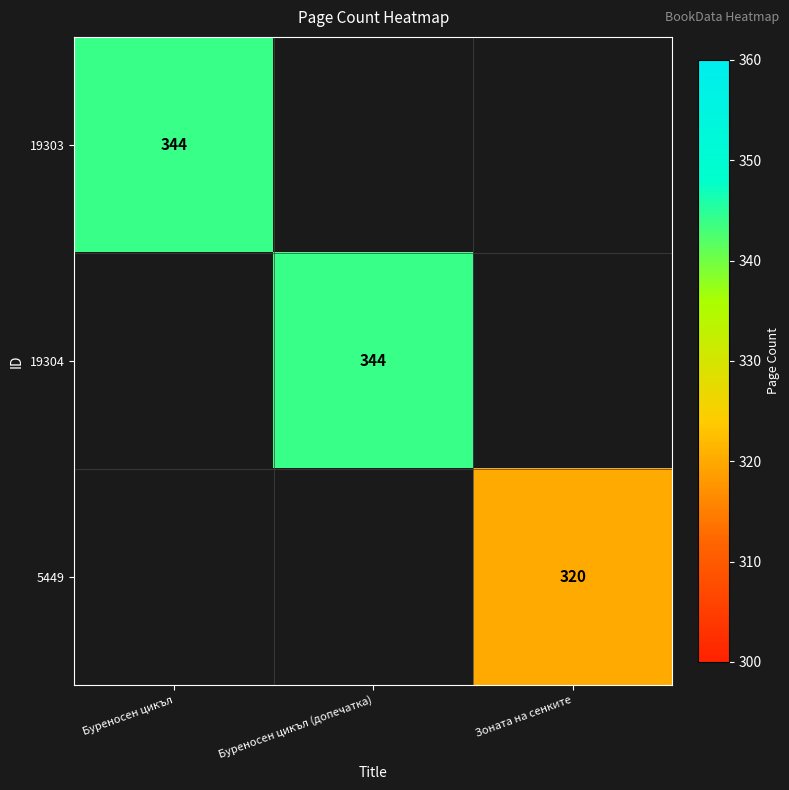

What is the total value across all series at Зоната на сенките?

320